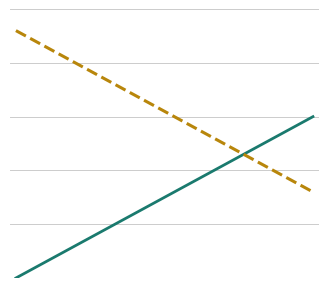

Is this an area chart (filled region under the line)?

No